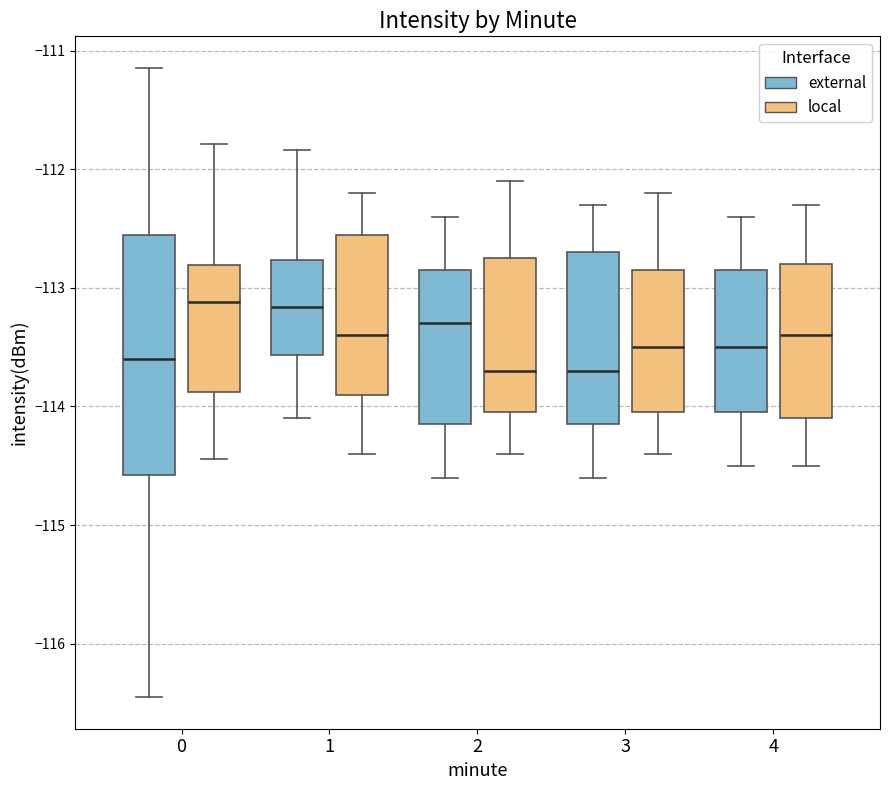

Where is the lower edge of the box for 3 (local) on the y-axis? The values are not printed on the chart, so give them approximately, as read against the axis.

-114.0